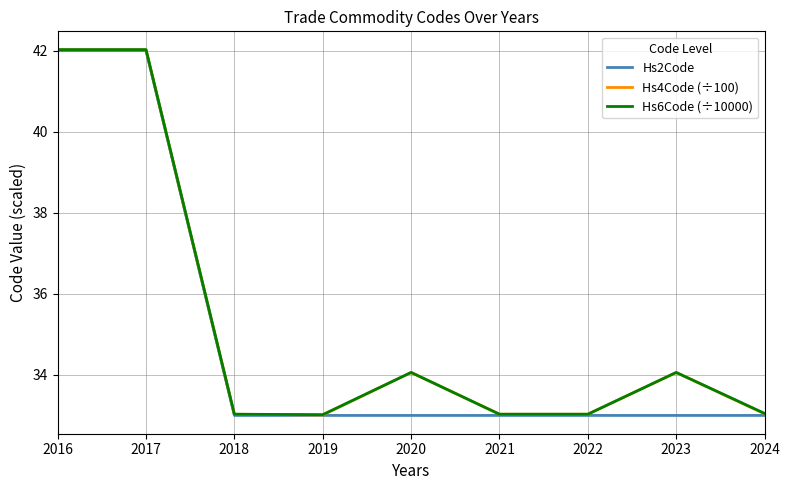

What is the total value across all series at 2024?

99.1